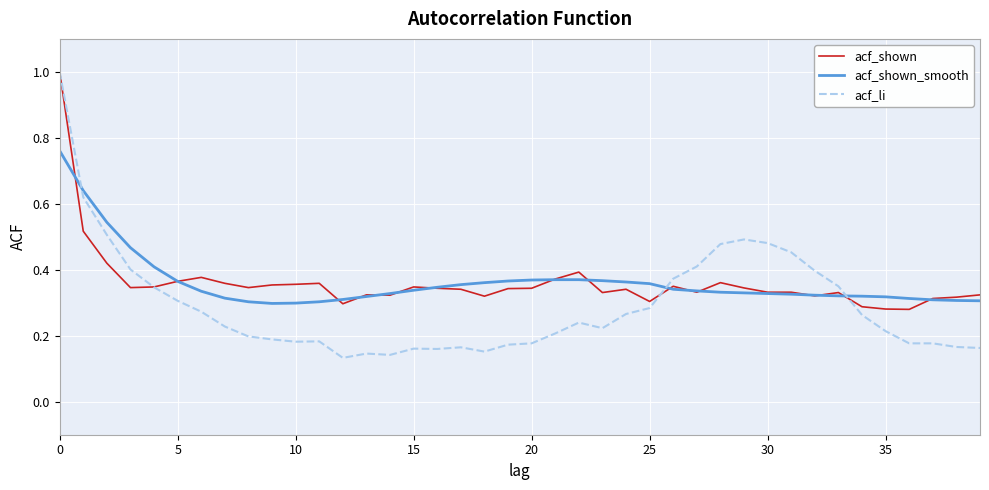

Which series has the widest spread of values?

acf_li